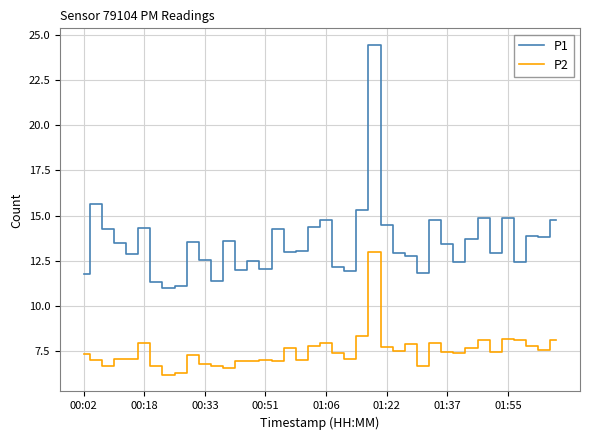

What is the average value of the P1 series?

13.5